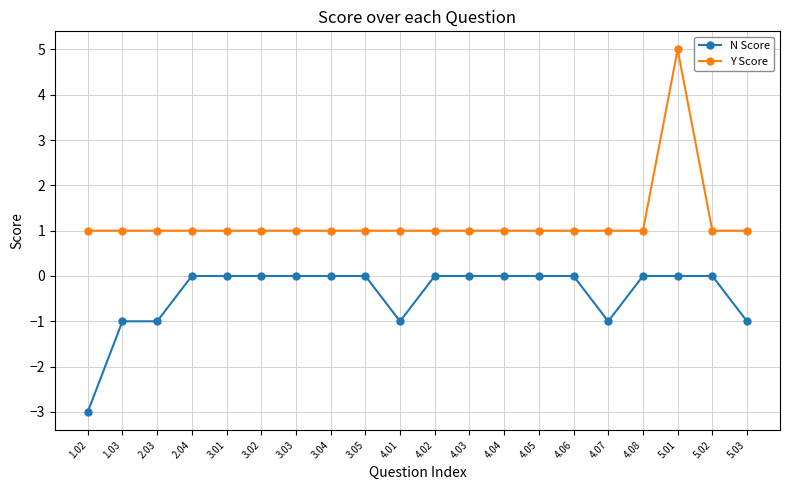

What is the total value across all series at 3.03?

1